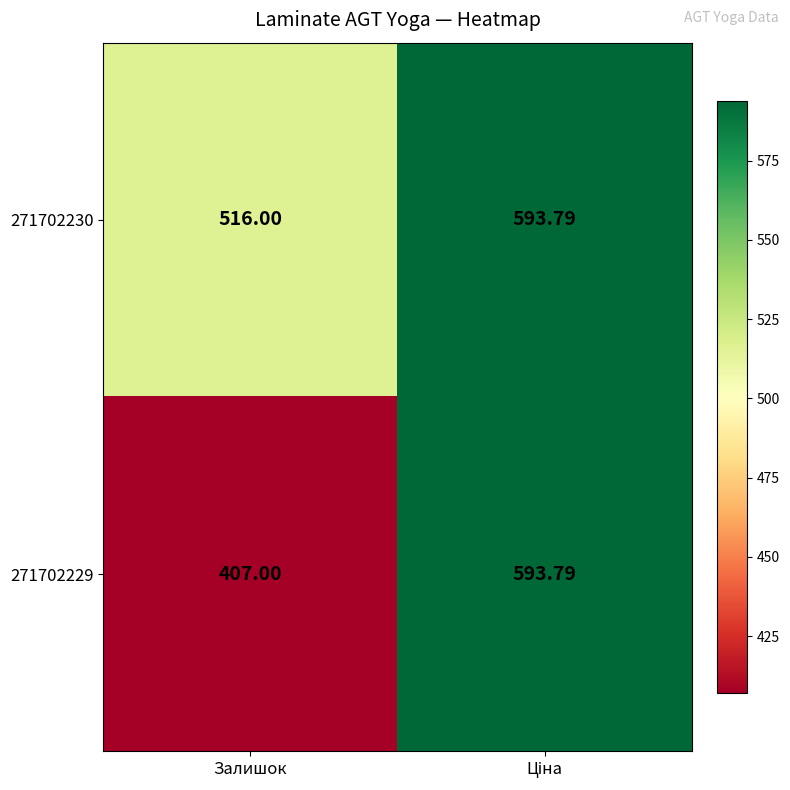

Is the value of 271702229 at Залишок greater than the value of 271702230 at Залишок?

No